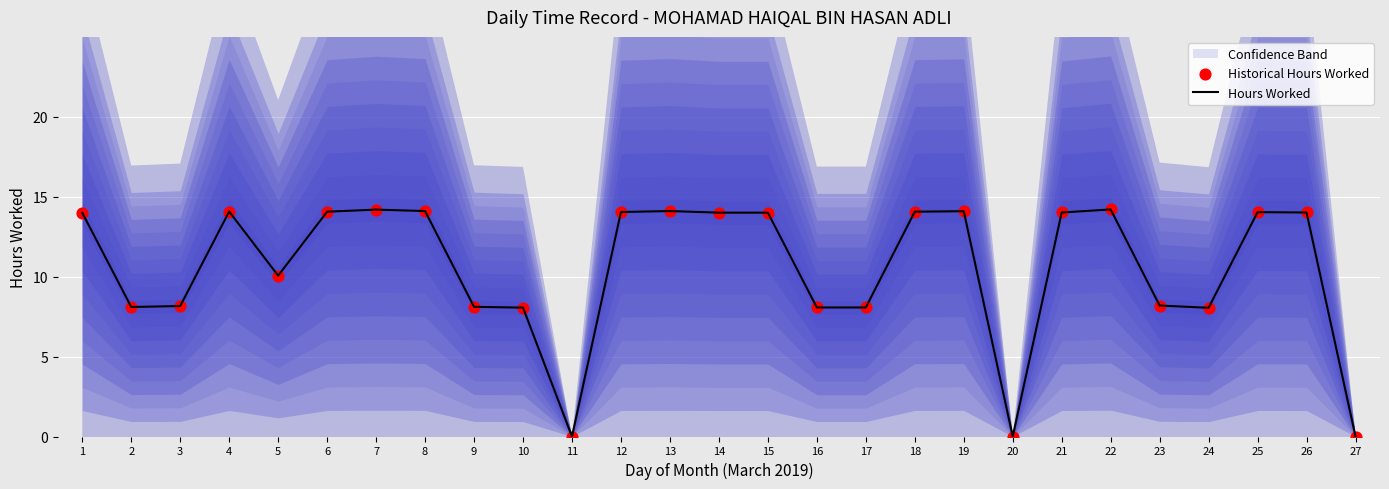

True or false: Hours Worked has a value of 0.0 at 20.

True